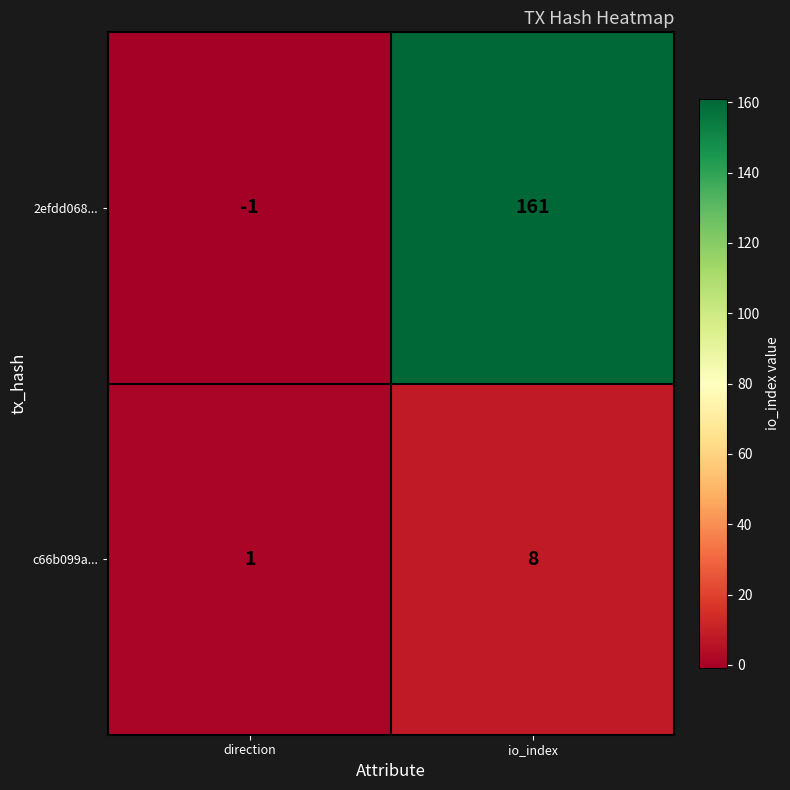

Which category has the lowest value across all series?

direction